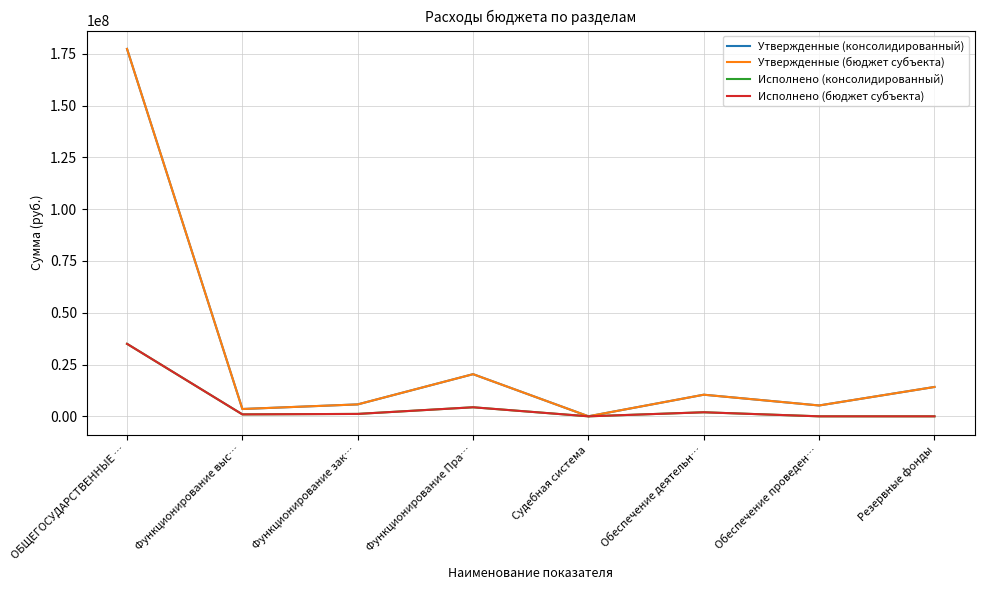

Is this an area chart (filled region under the line)?

No